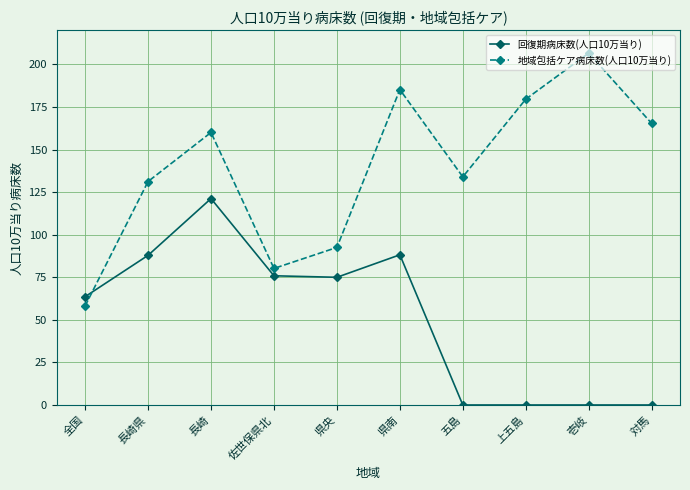

Between 長崎 and 五島, which series saw the biggest shift?

回復期病床数(人口10万当り)